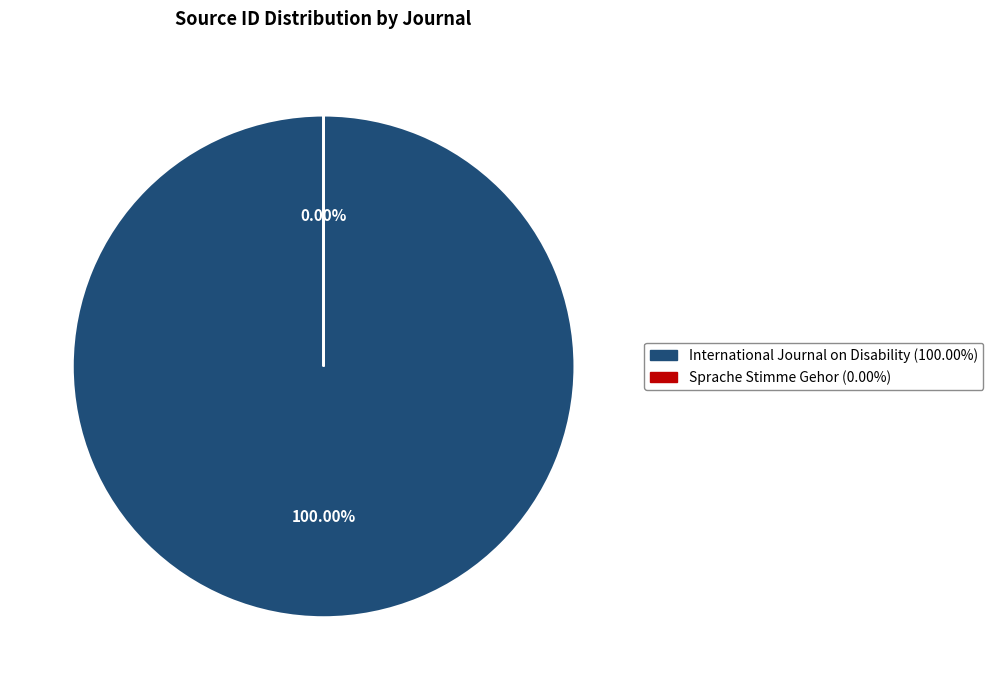

To the nearest percent, what percentage of the pie is International Journal on Disability?

100%